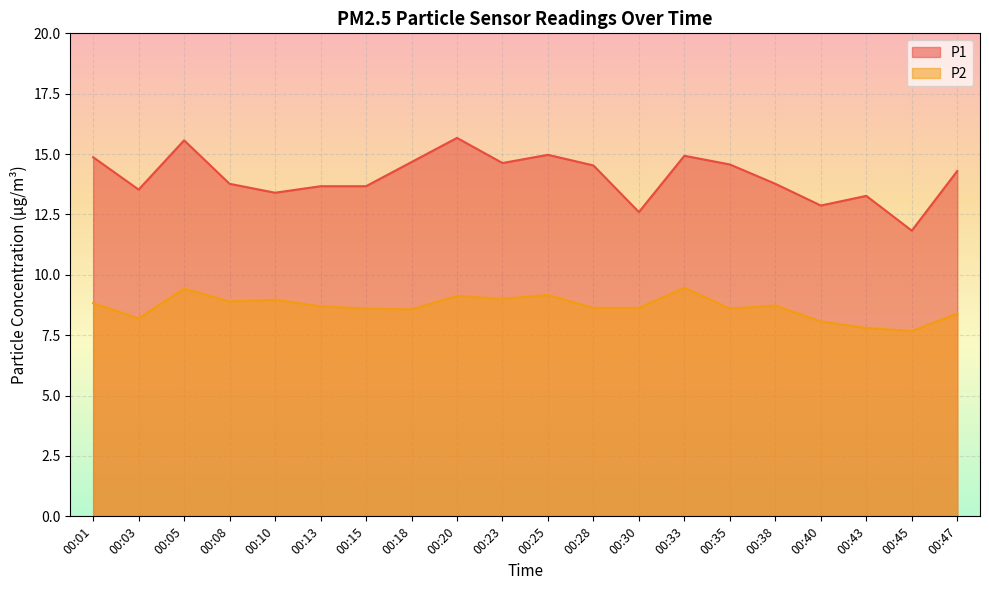

Reading right to left, transcribe all the data shown in this chart.

P1: 14.3	11.8	13.3	12.9	13.8	14.6	14.9	12.6	14.5	15.0	14.6	15.7	14.7	13.7	13.7	13.4	13.8	15.6	13.5	14.9
P2: 8.4	7.7	7.8	8.1	8.7	8.6	9.5	8.6	8.6	9.2	9.0	9.1	8.6	8.6	8.7	9.0	8.9	9.4	8.2	8.8